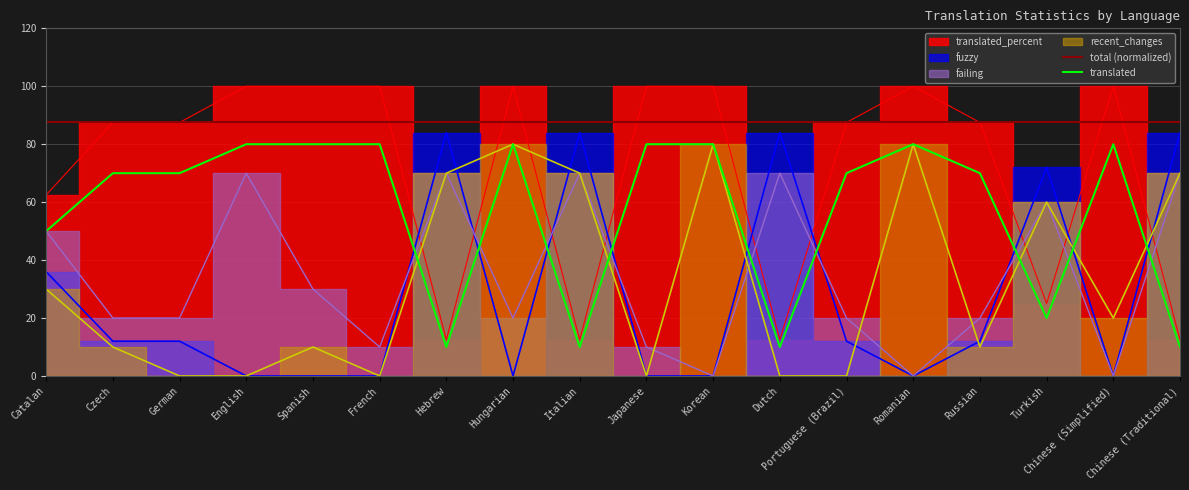

Where is the first local maximum for fuzzy?

Hungarian